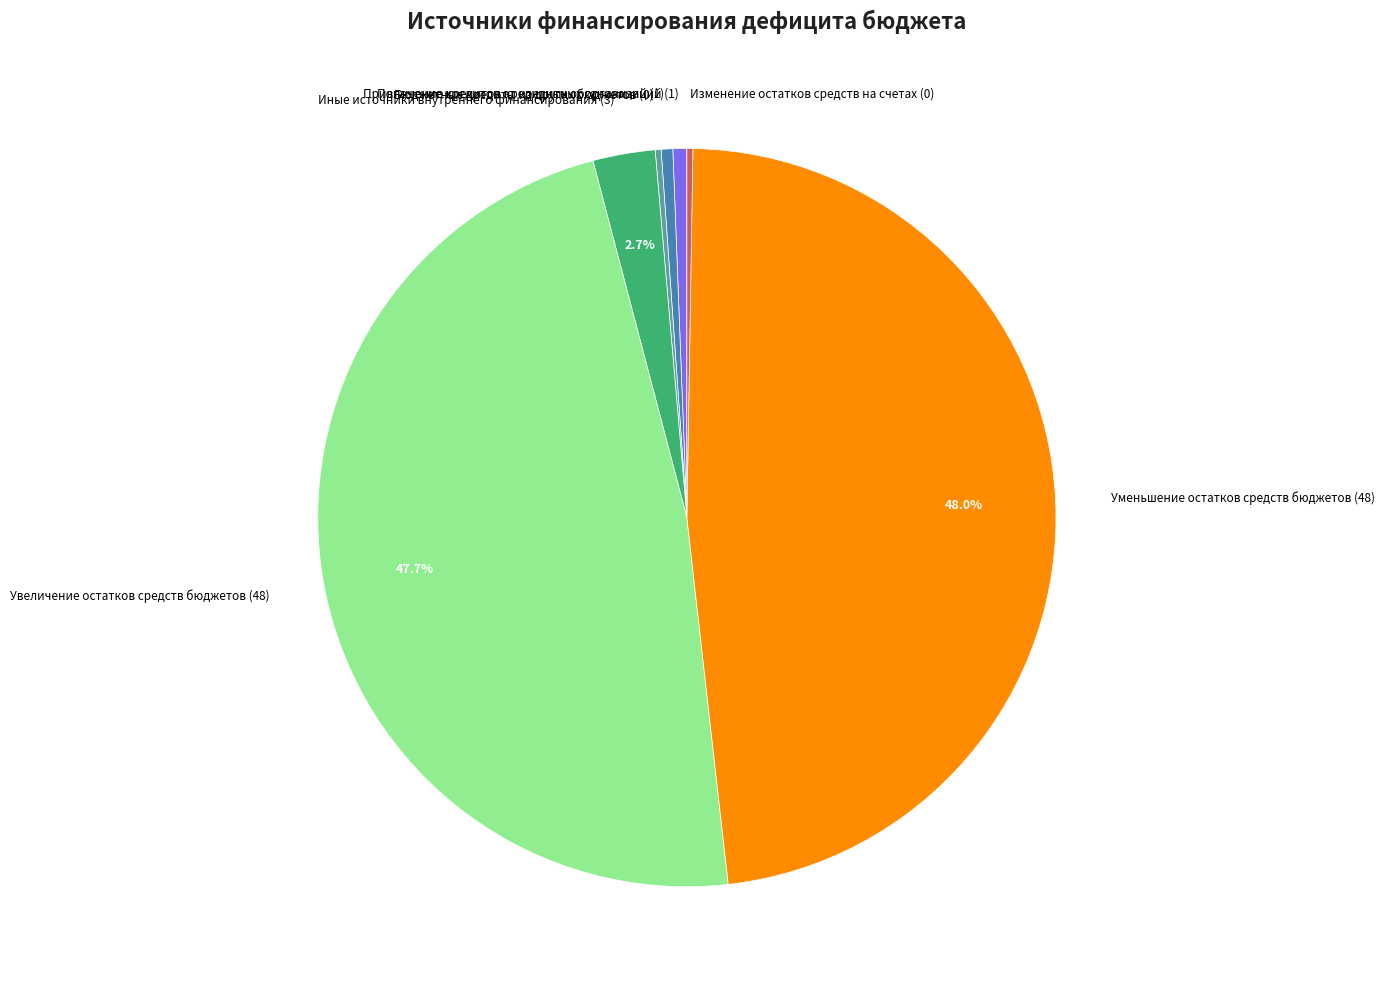

Is there any slice that represents more than half of the pie?

No